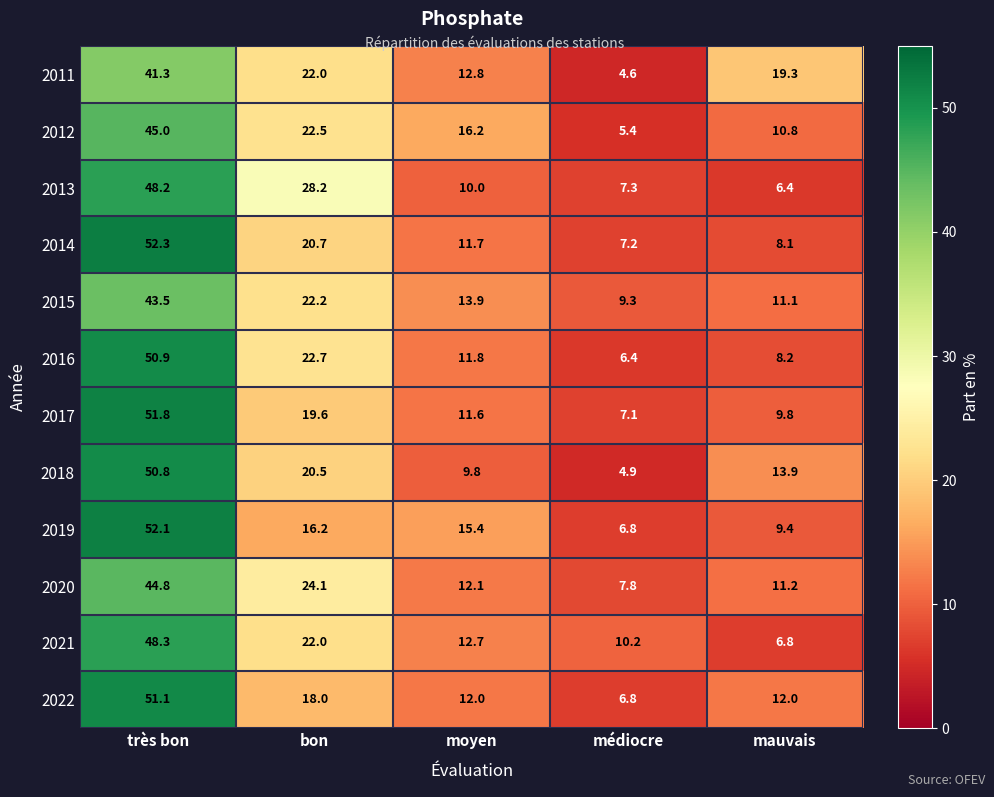

Between bon and médiocre, which series saw the biggest shift?

2013